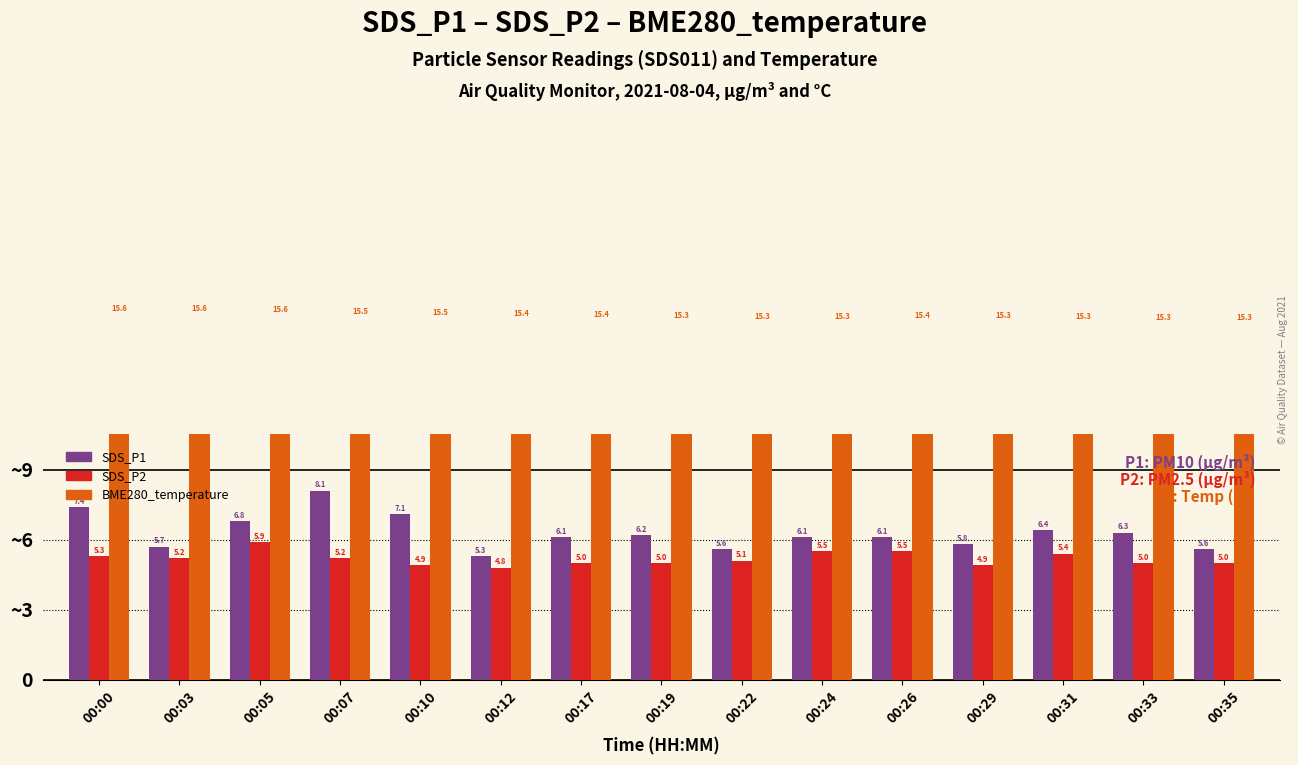

What is the minimum value for BME280_temperature?

15.3